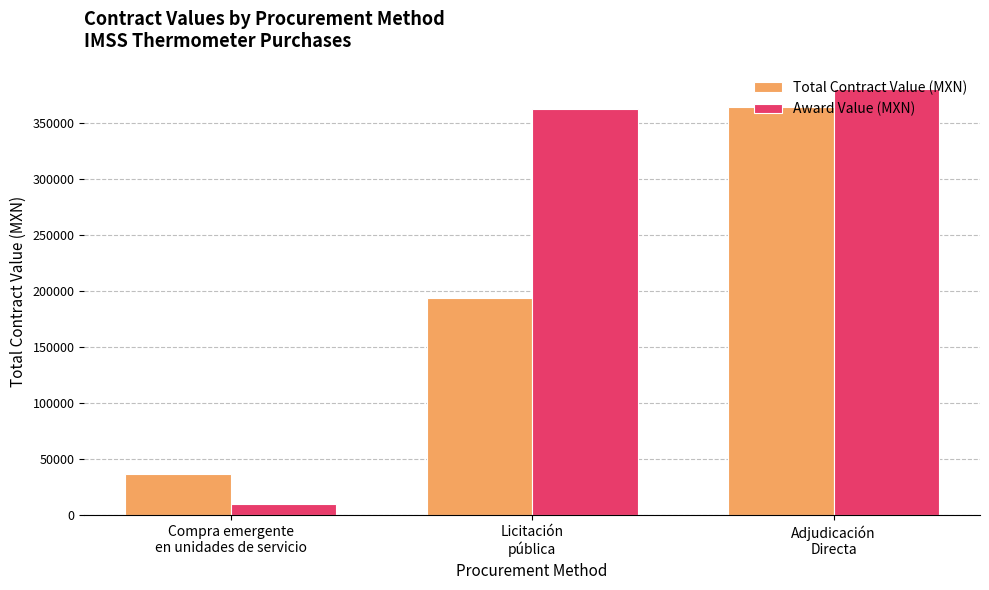

Is it true that Total Contract Value (MXN) equals 83929.9 at Adjudicación
Directa?

False